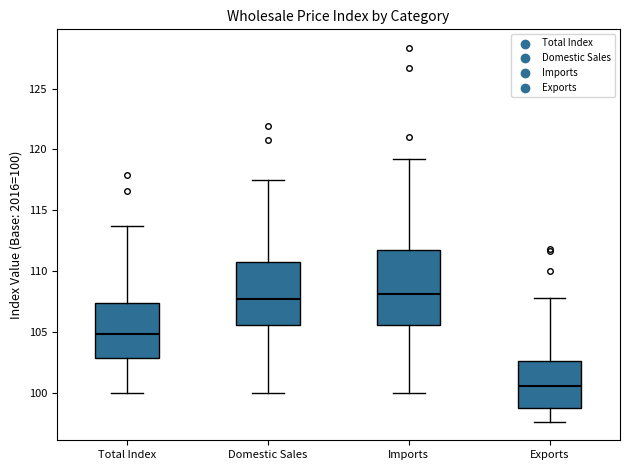

Reading left to right, read every box against the y-axis: the position of its median line, the range the box covers, and the ends of its whiskers. The values are not printed on the chart, so give them approximately, as read against the axis.

Total Index: median 105.0, box 103.0 to 107.5, whiskers 100.0 to 113.5
Domestic Sales: median 107.5, box 105.5 to 111.0, whiskers 100.0 to 117.5
Imports: median 108.0, box 105.5 to 112.0, whiskers 100.0 to 119.0
Exports: median 100.5, box 98.5 to 102.5, whiskers 97.5 to 108.0